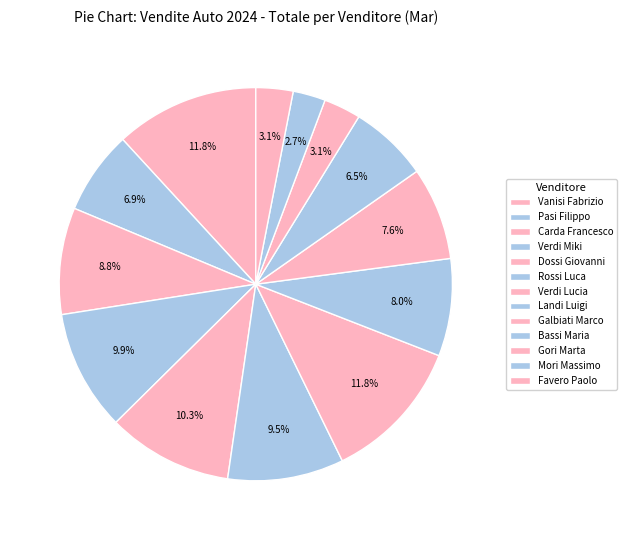

What is the total percentage of Galbiati Marco and Favero Paolo?

10.7%